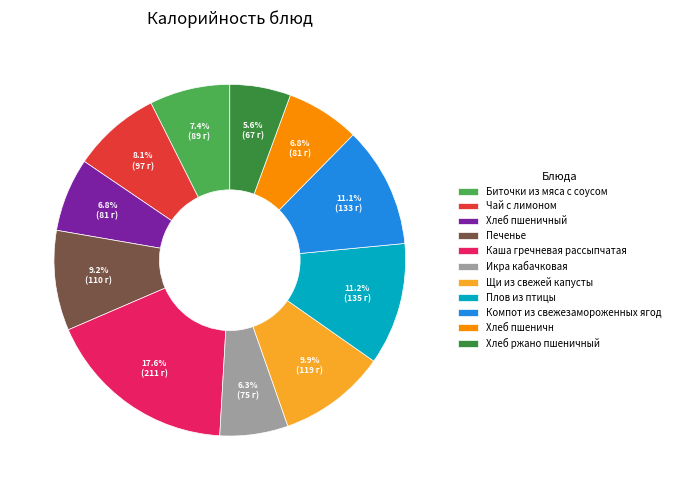

To the nearest percent, what is the difference between the Икра кабачковая and Щи из свежей капусты slice percentages?

4%